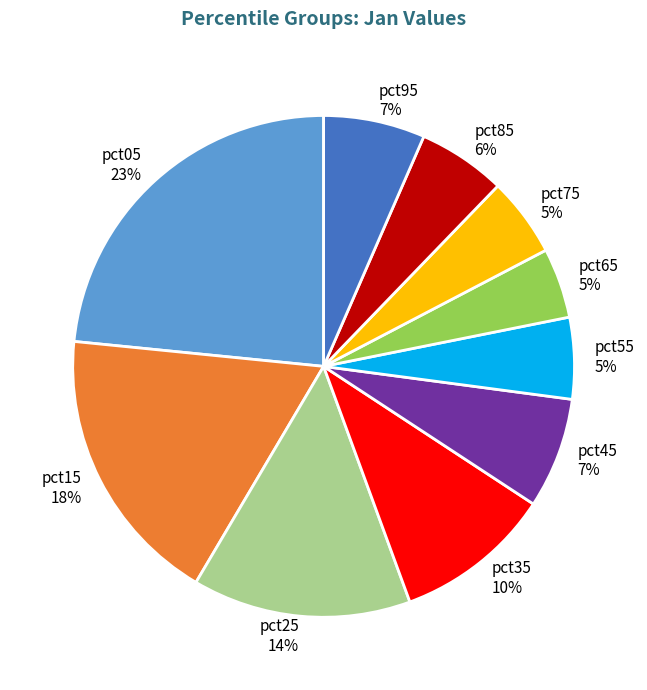

To the nearest percent, what is the combined percentage of pct05 and pct85?

29%